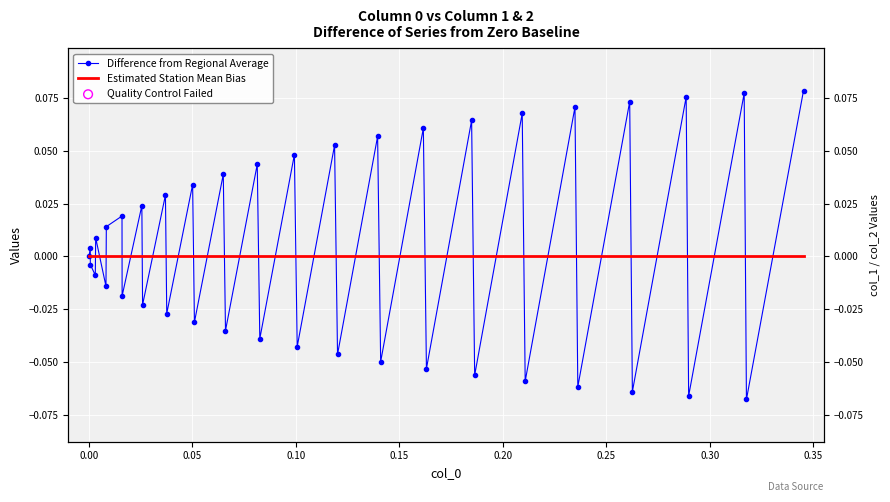

Which series reaches the minimum Y coordinate?

Difference from Regional Average